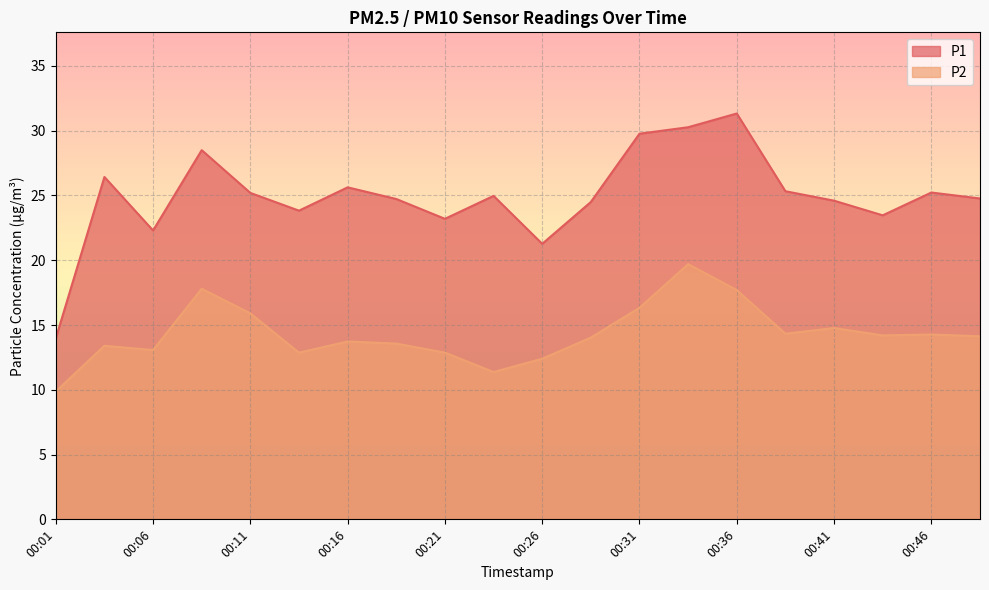

Where does the P2 series first go above 14?

00:09